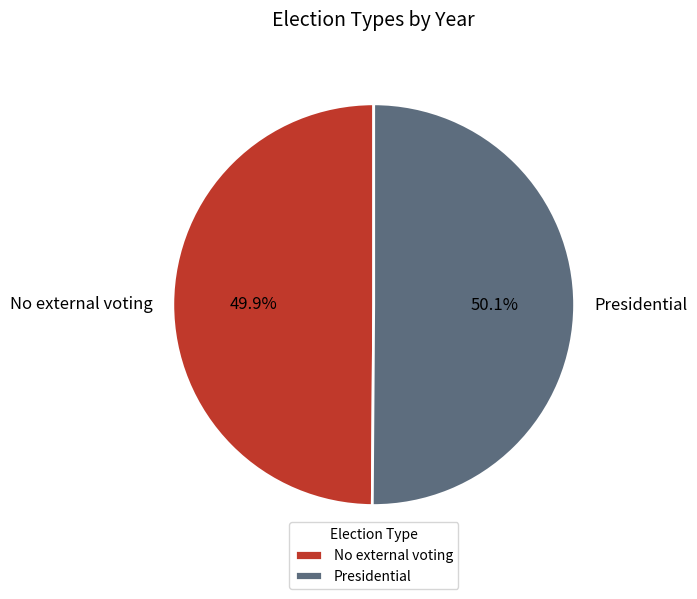

How many segments does this pie chart have?

2